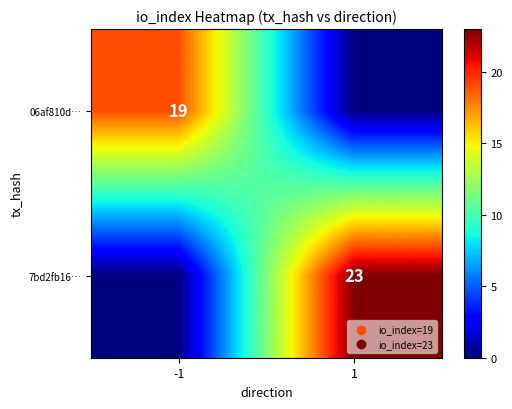

Between 1 and -1, which is larger?

-1